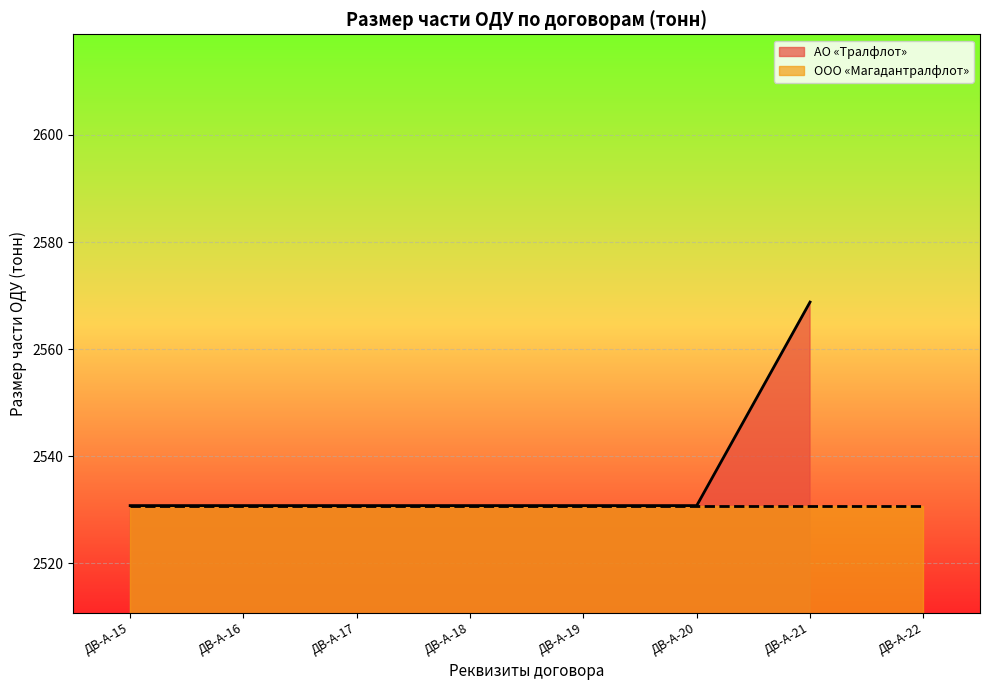

What is the minimum value shown in the chart?

2530.8